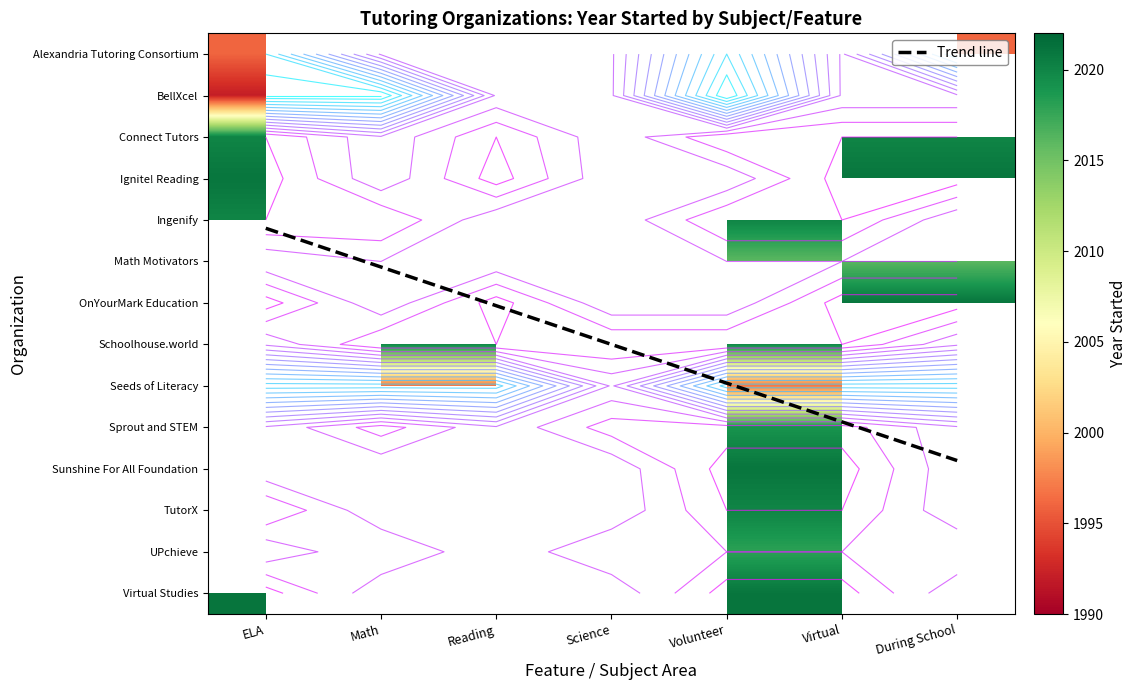

Count the number of data series in this chart.

14